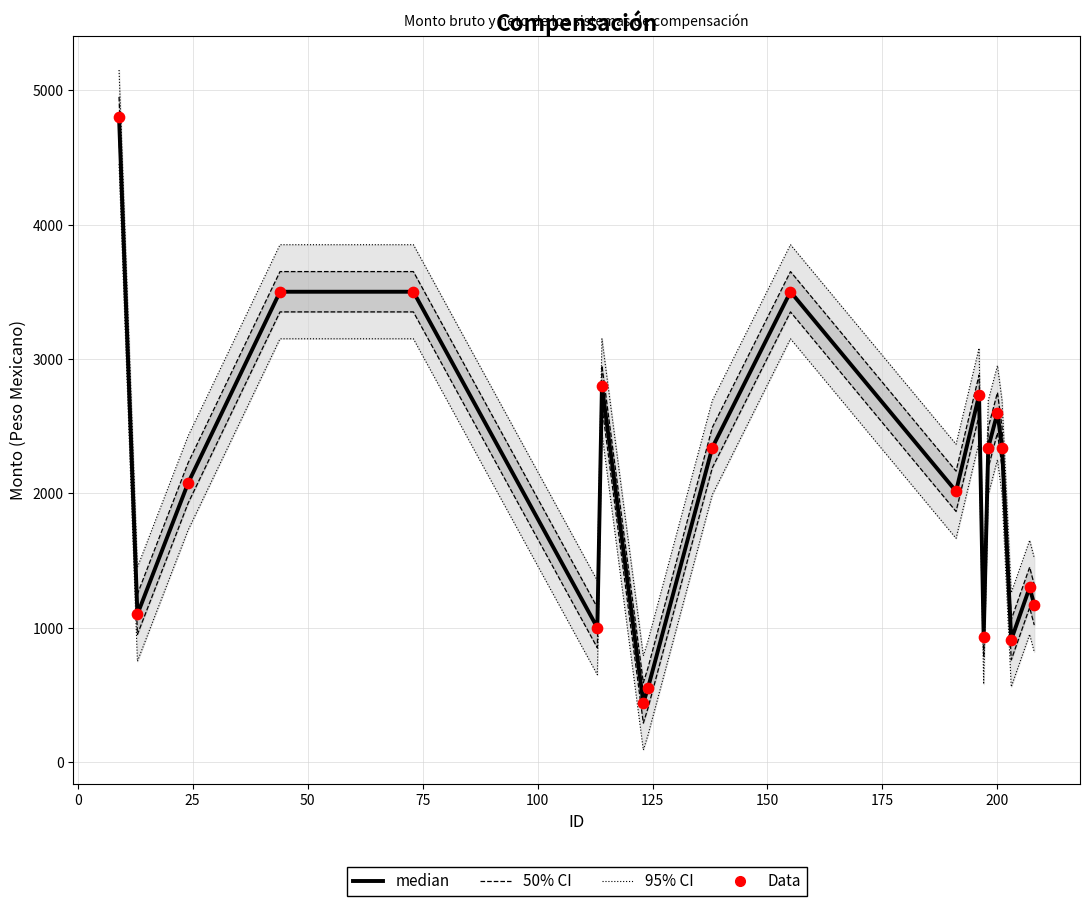

Which series has the largest total across all categories?

95% CI